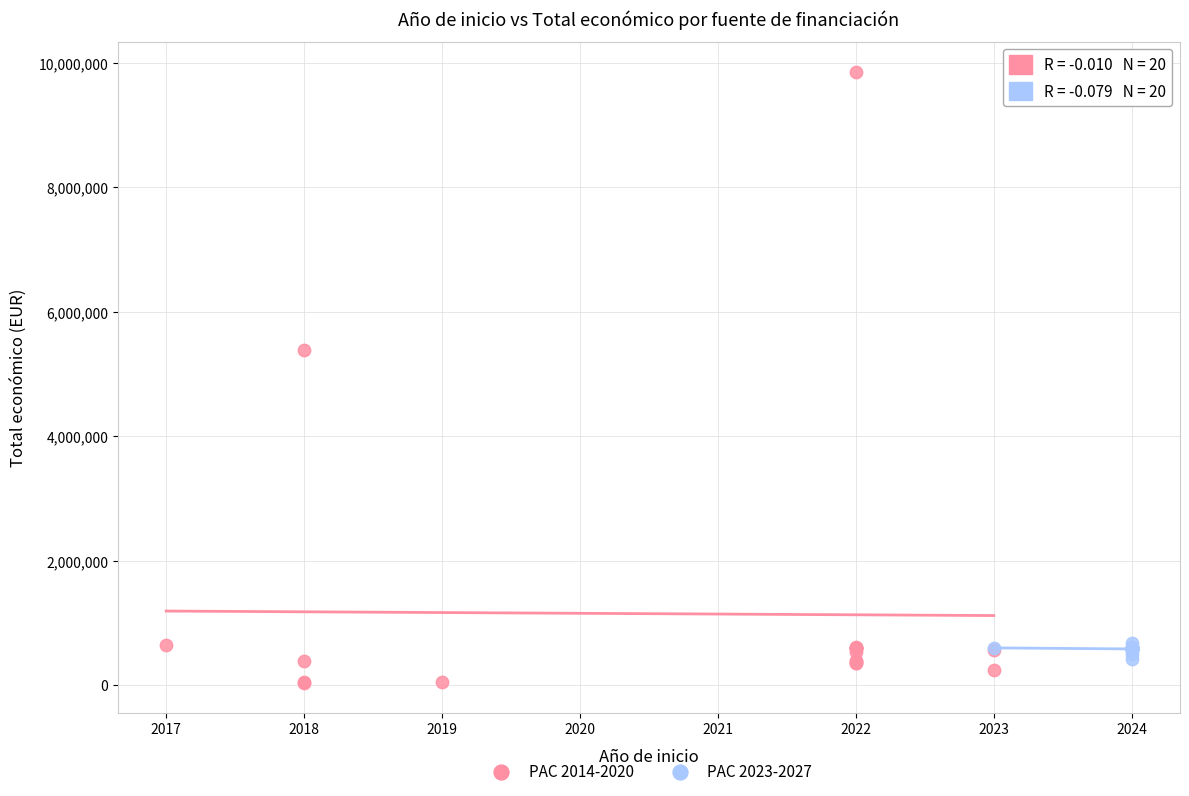

Which series reaches the maximum Y coordinate?

PAC 2014-2020